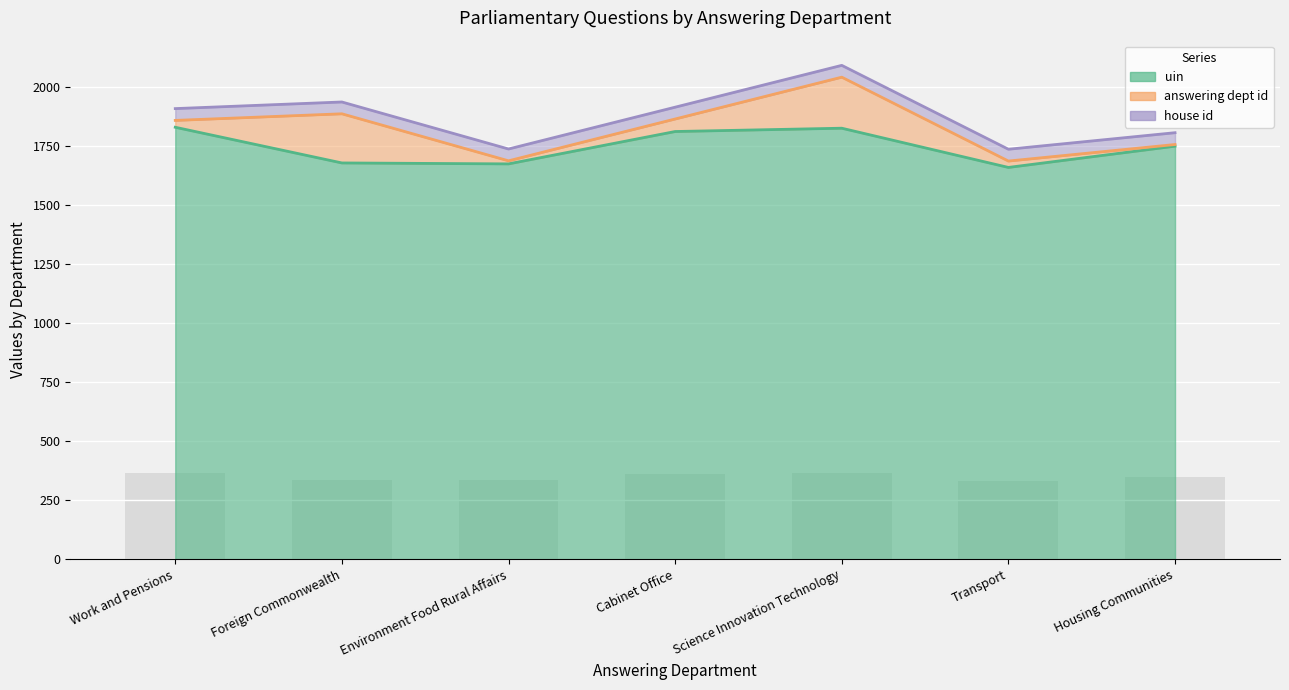

Rank the series by their maximum value, from highest to lowest.

uin, answering dept id, house id